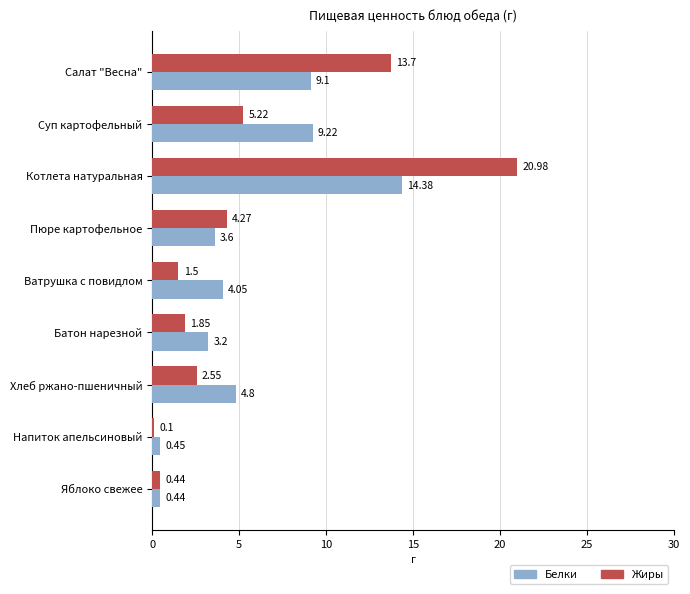

What is the difference between the highest and lowest values at Котлета натуральная?

6.6